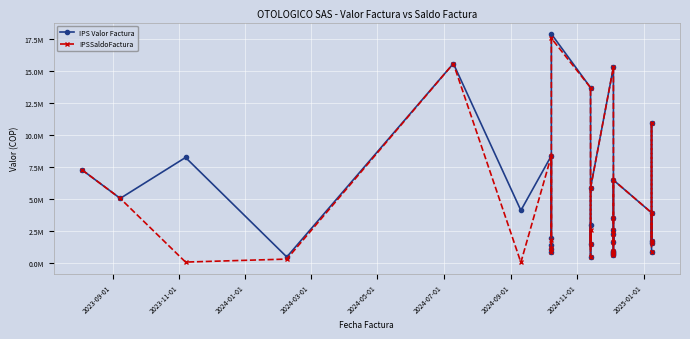

True or false: IPSSaldoFactura and IPS Valor Factura cross at least once.

False